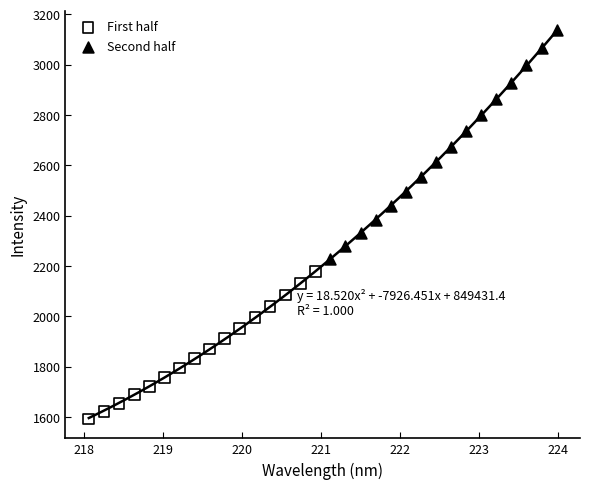

Which series contains the highest Y value?

Second half